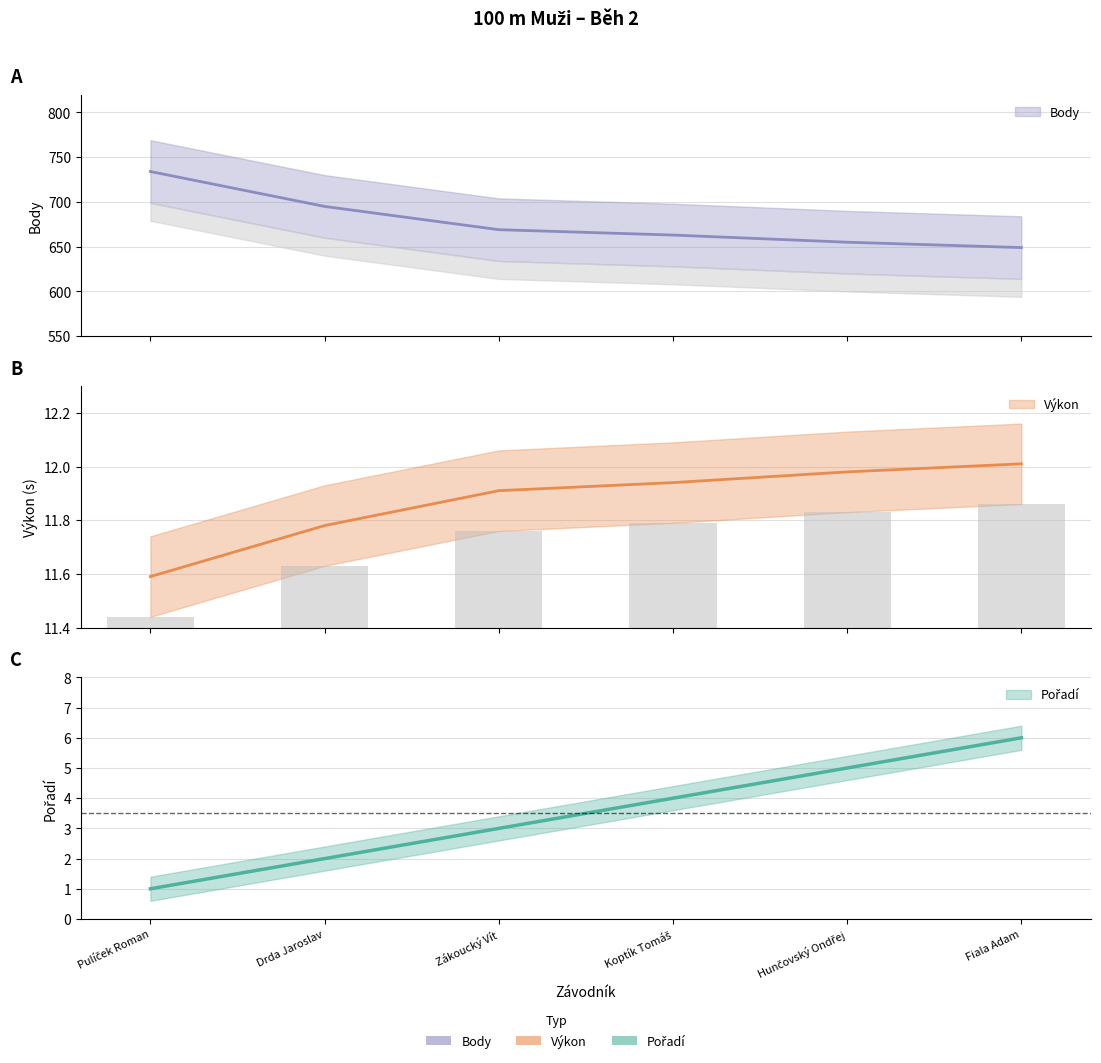

Reading left to right, extract all data points from this chart.

Pořadí: 1.0	2.0	3.0	4.0	5.0	6.0
Výkon: 11.6	11.8	11.9	11.9	12.0	12.0
Body: 734.0	695.0	669.0	663.0	655.0	649.0